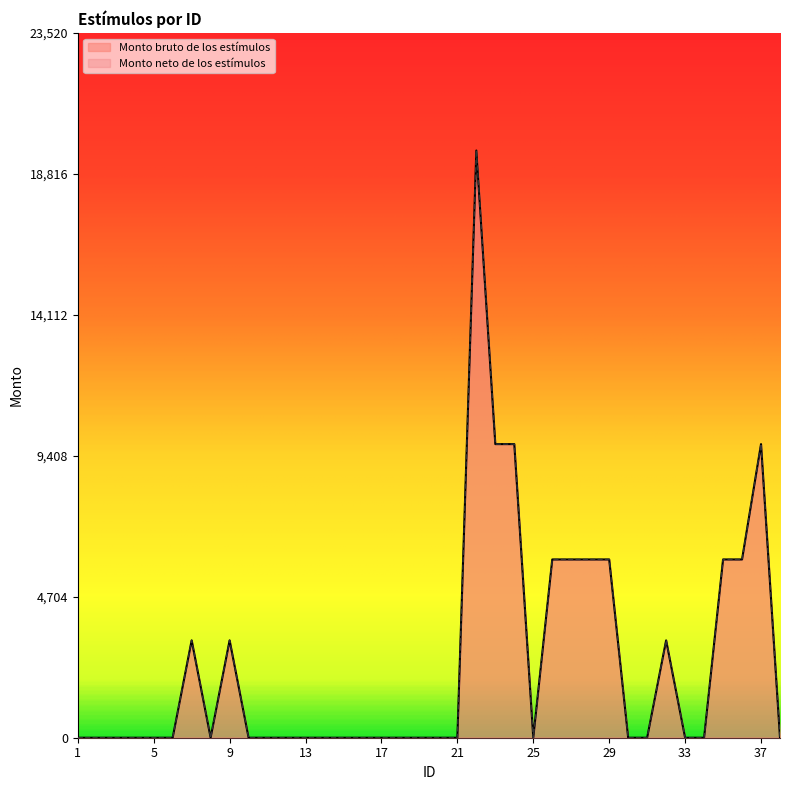

The Monto bruto de los estímulos series shows 6558 at 34. True or false?

False